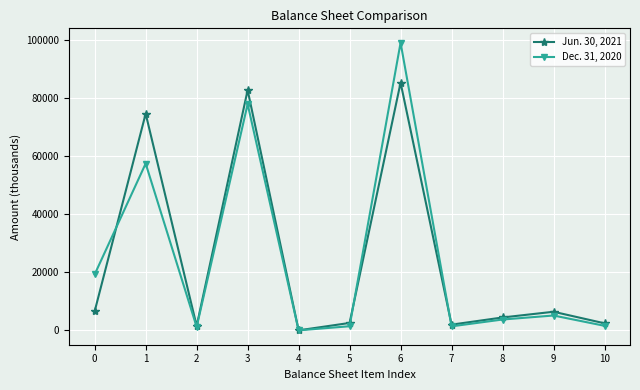

Is the value of Jun. 30, 2021 at 4 greater than the value of Dec. 31, 2020 at 3?

No